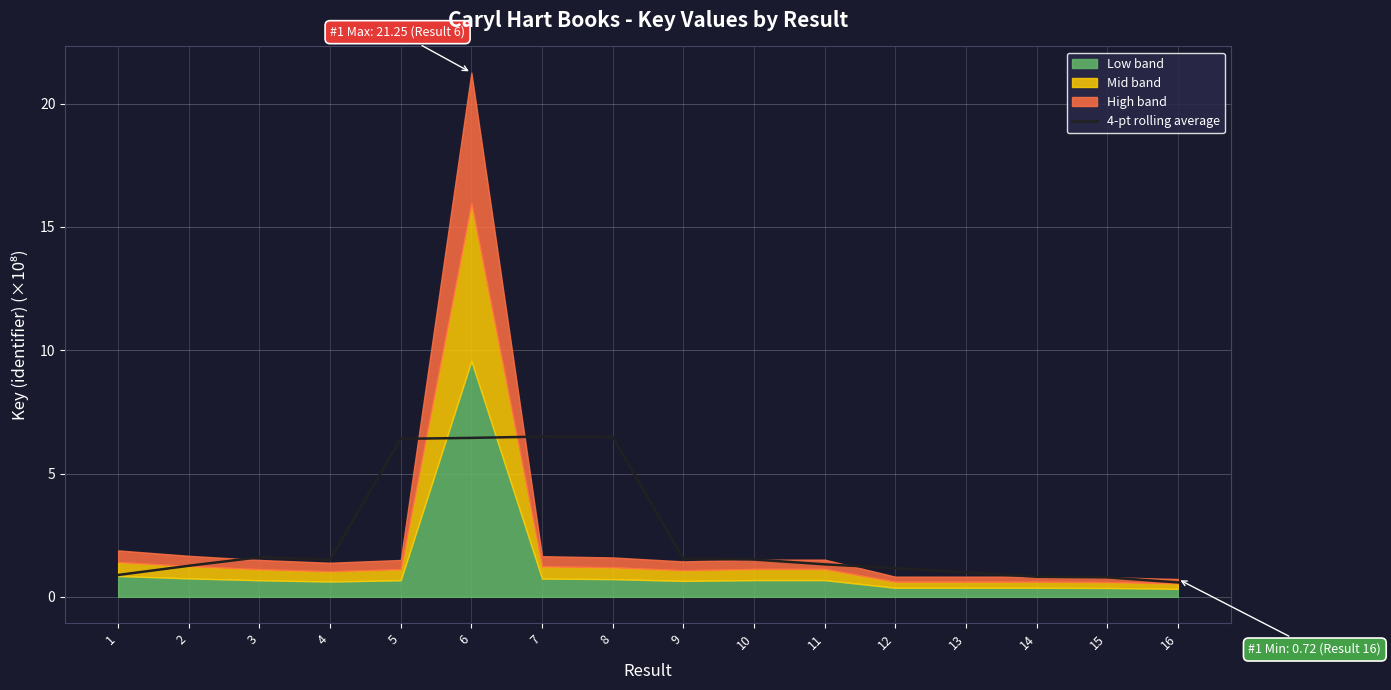

True or false: 4-pt rolling average has a value of 3.9 at 6.

False